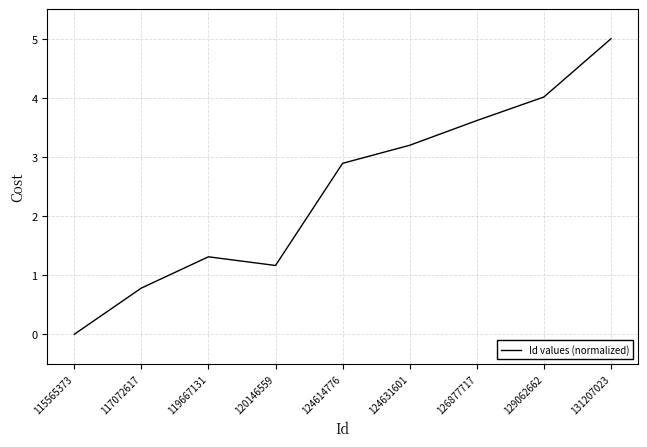

What is the sum of the values at 124614776 and 119667131?

4.2